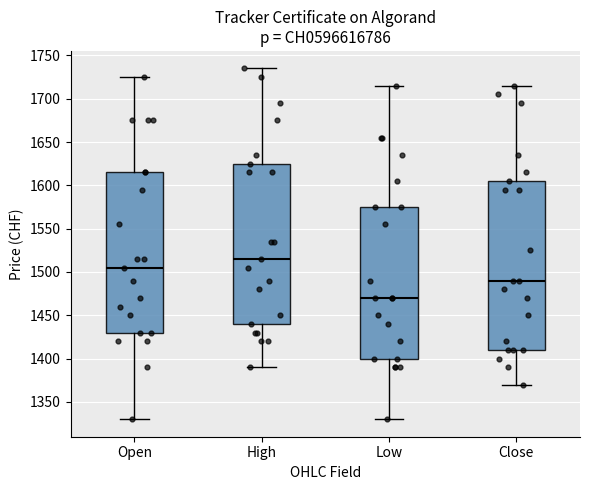

Where does the lower whisker of the box for Open end on the y-axis? The values are not printed on the chart, so give them approximately, as read against the axis.

1330